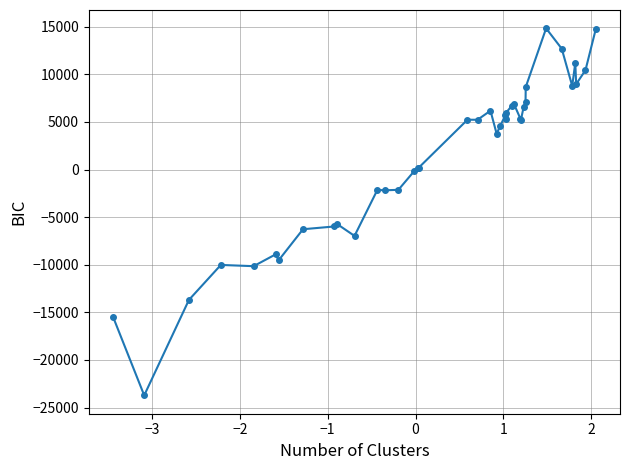

What is the difference between the second highest and second lowest values?

30220.0